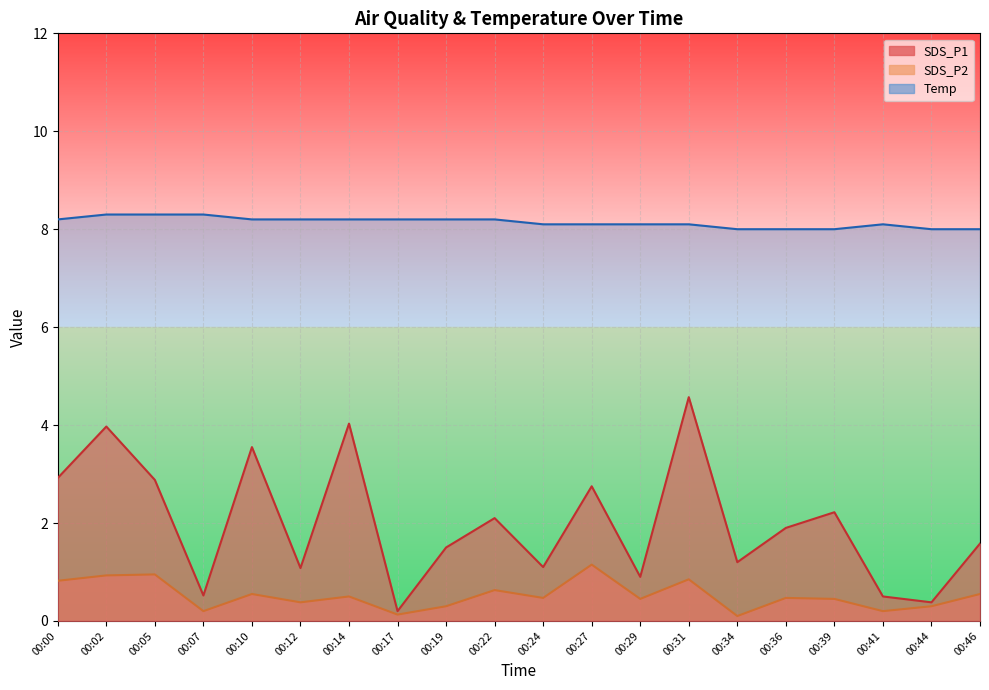

How many data points in SDS_P1 are less than 1?

5